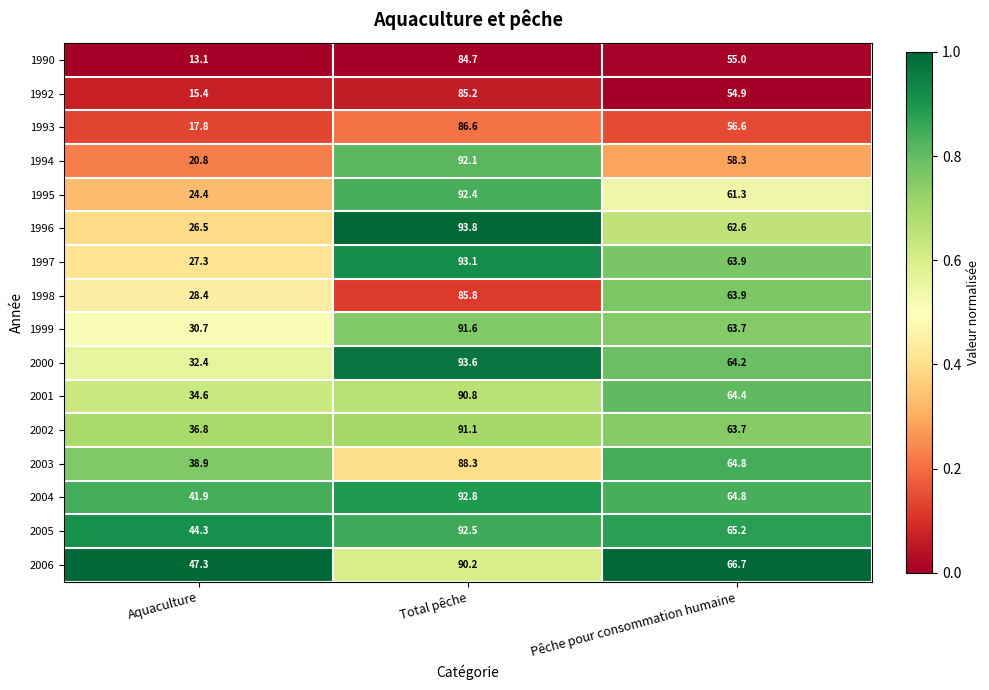

List the series in order of their peak value, highest first.

1996, 2000, 1997, 2004, 2005, 1995, 1994, 1999, 2002, 2001, 2006, 2003, 1993, 1998, 1992, 1990